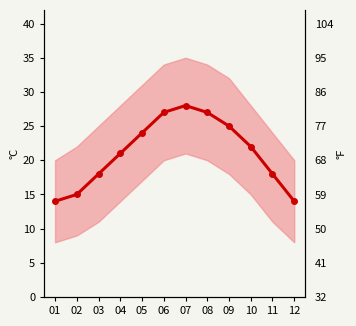

Rank the categories by value from highest to lowest.

07, 06, 08, 09, 05, 10, 04, 03, 11, 02, 01, 12